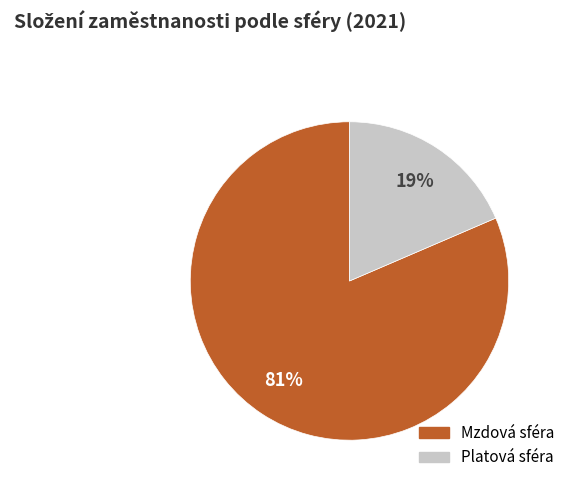

Which has a higher value, Mzdová sféra or Platová sféra?

Mzdová sféra